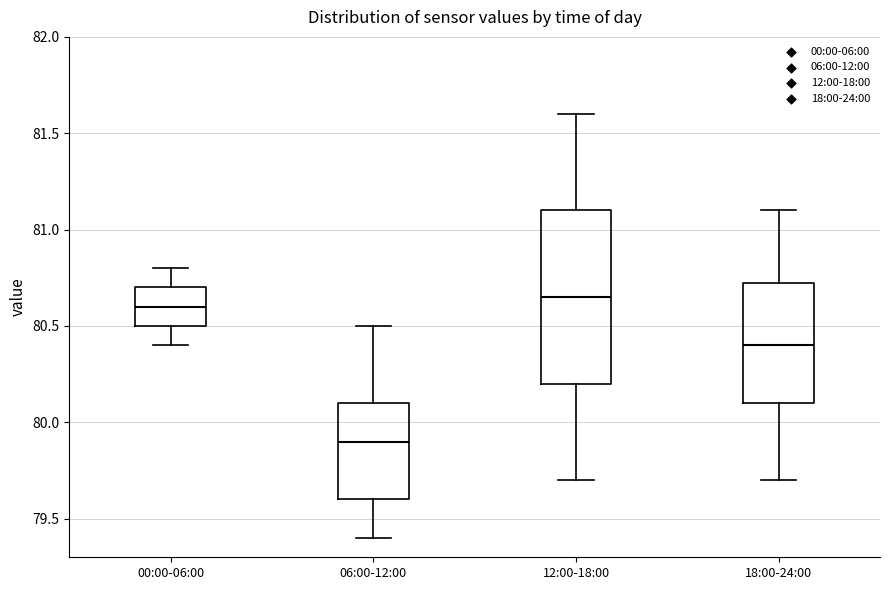

Where does the median line of the box for 00:00-06:00 sit on the y-axis? The values are not printed on the chart, so give them approximately, as read against the axis.

80.60